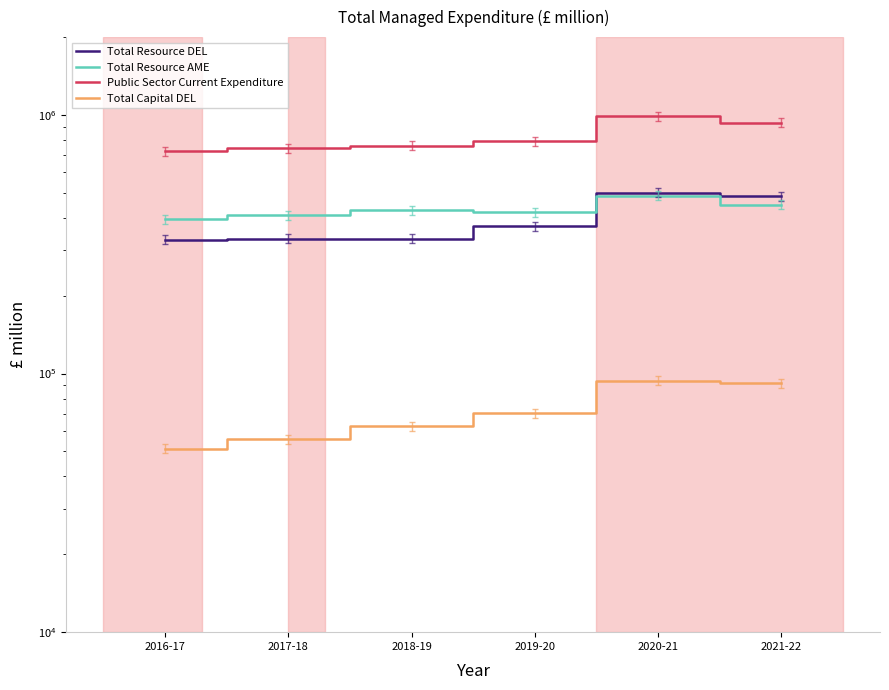

Rank the series by their maximum value, from highest to lowest.

Public Sector Current Expenditure, Total Resource DEL, Total Resource AME, Total Capital DEL